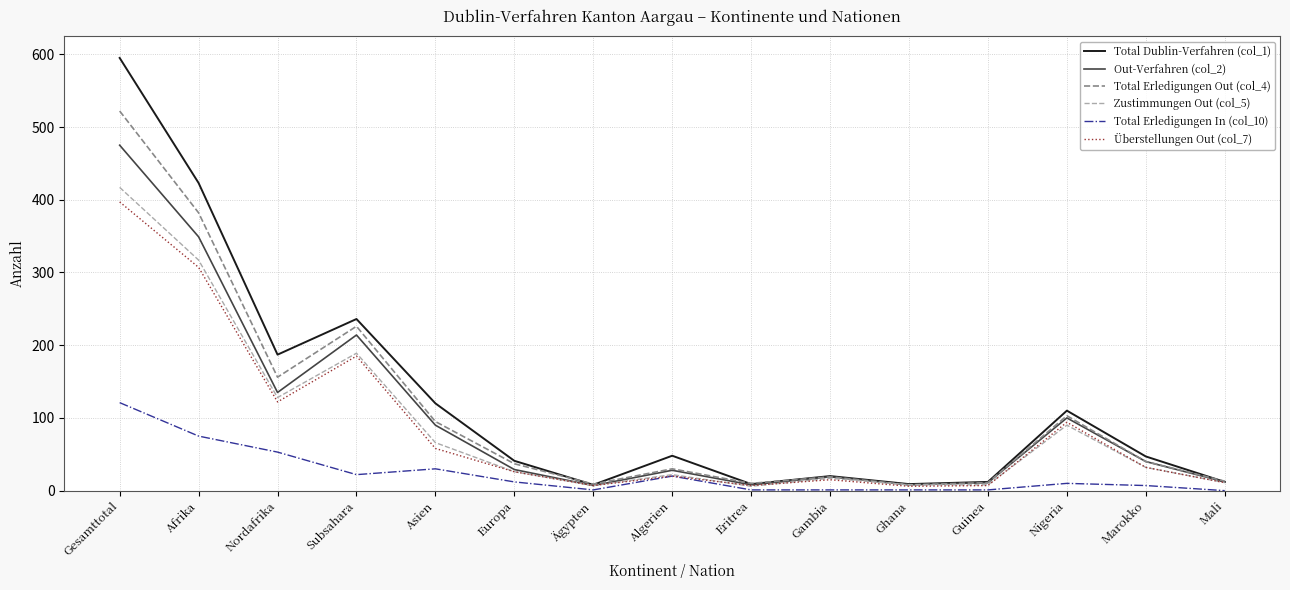

Is it true that Zustimmungen Out (col_5) equals 417 at Gesamttotal?

True